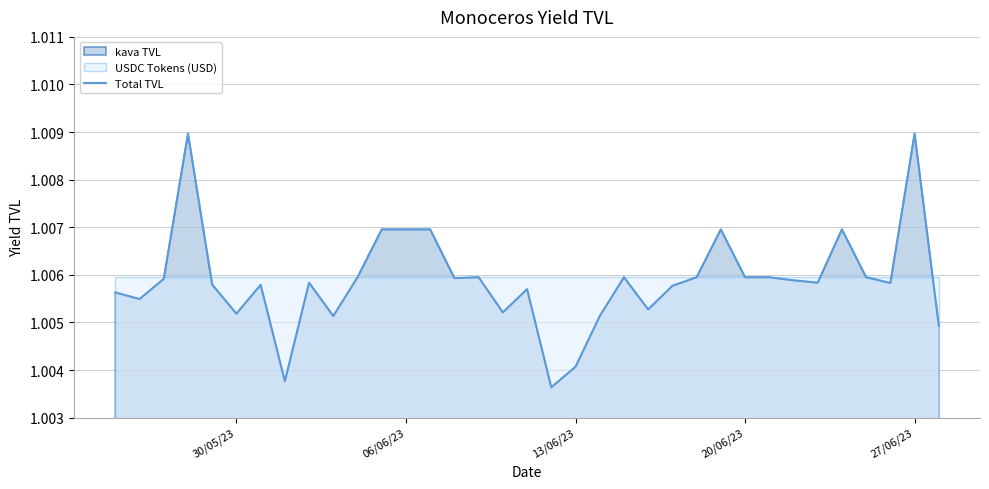

What is the minimum value shown in the chart?

1.0